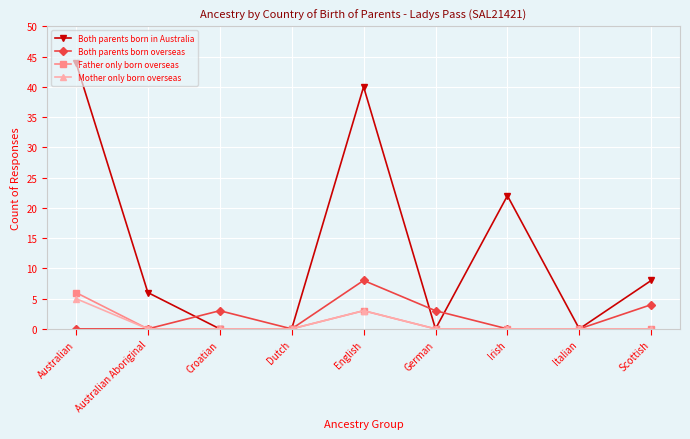

At which label does Mother only born overseas reach its peak?

Australian